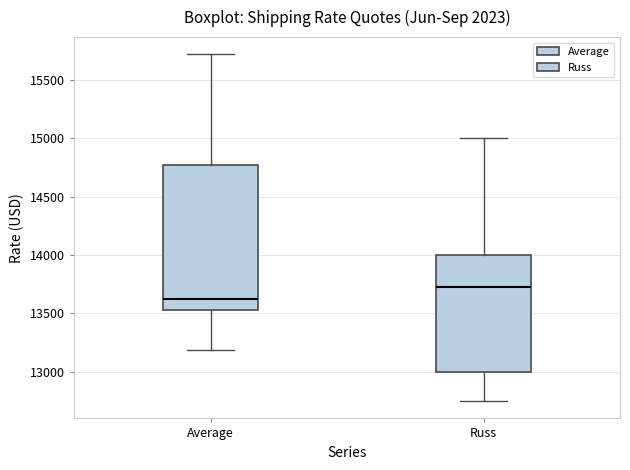

Where does the lower whisker of the box for Russ end on the y-axis? The values are not printed on the chart, so give them approximately, as read against the axis.

12750